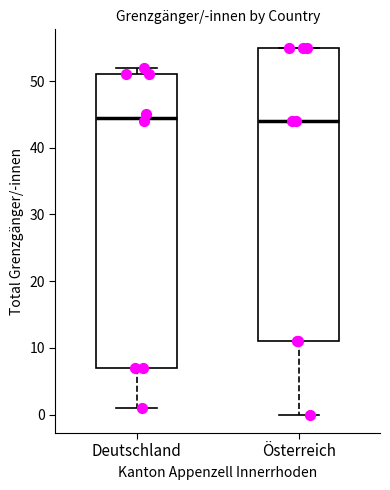

Reading left to right, read every box against the y-axis: the position of its median line, the range the box covers, and the ends of its whiskers. The values are not printed on the chart, so give them approximately, as read against the axis.

Deutschland: median 45, box 7 to 51, whiskers 1 to 52
Österreich: median 44, box 11 to 55, whiskers 0 to 55